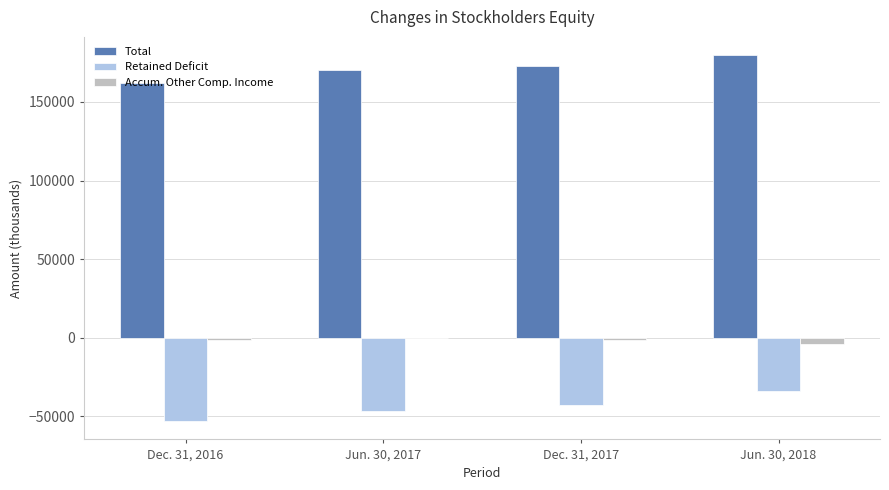

What is the greatest value displayed?

179714